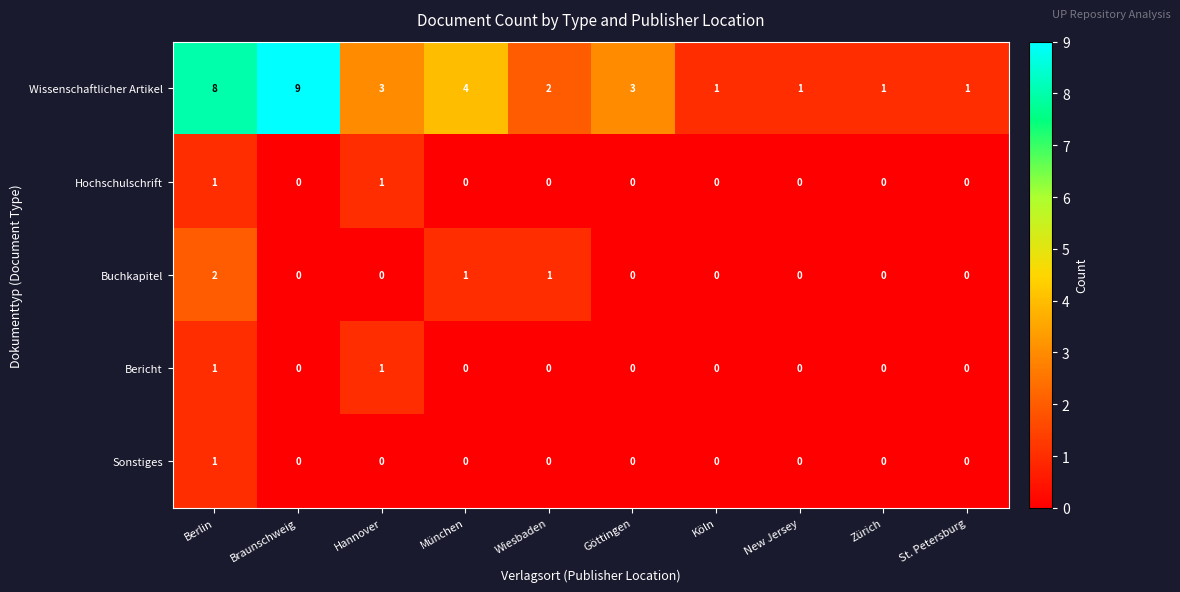

The value of Buchkapitel at Zürich is 1. True or false?

False